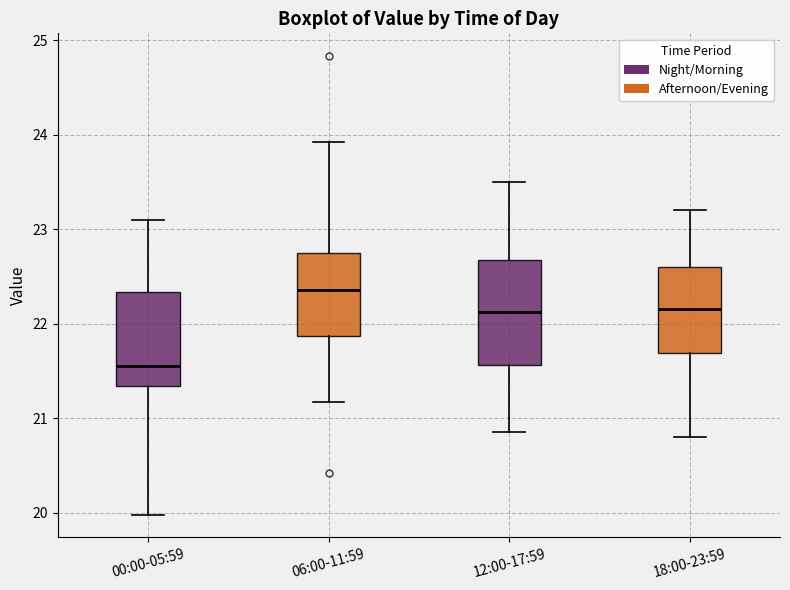

Which box's median line is the lowest?

00:00-05:59